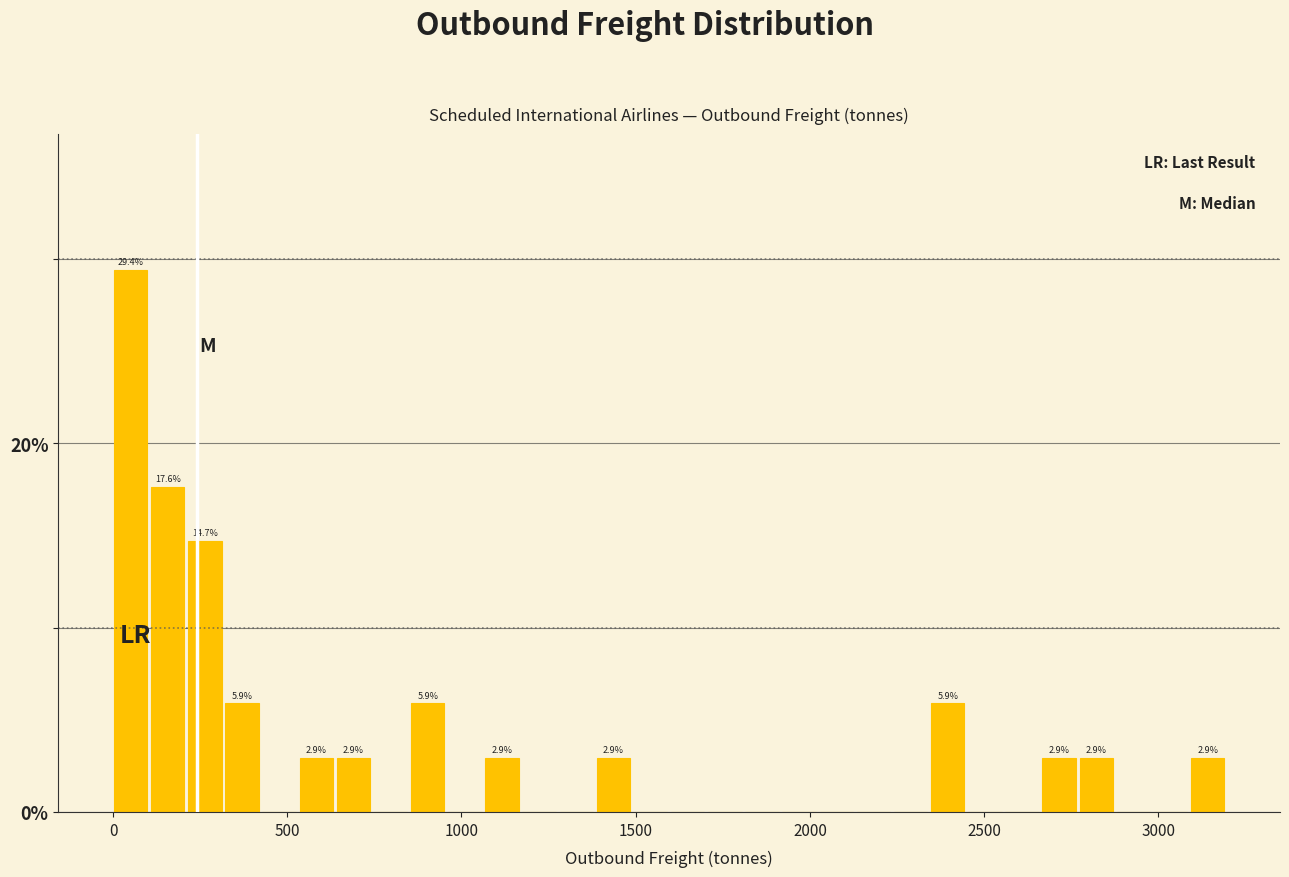

Around what value on the x-axis is the tallest bar? Give the approximate position of its centre, as read against the axis.

50